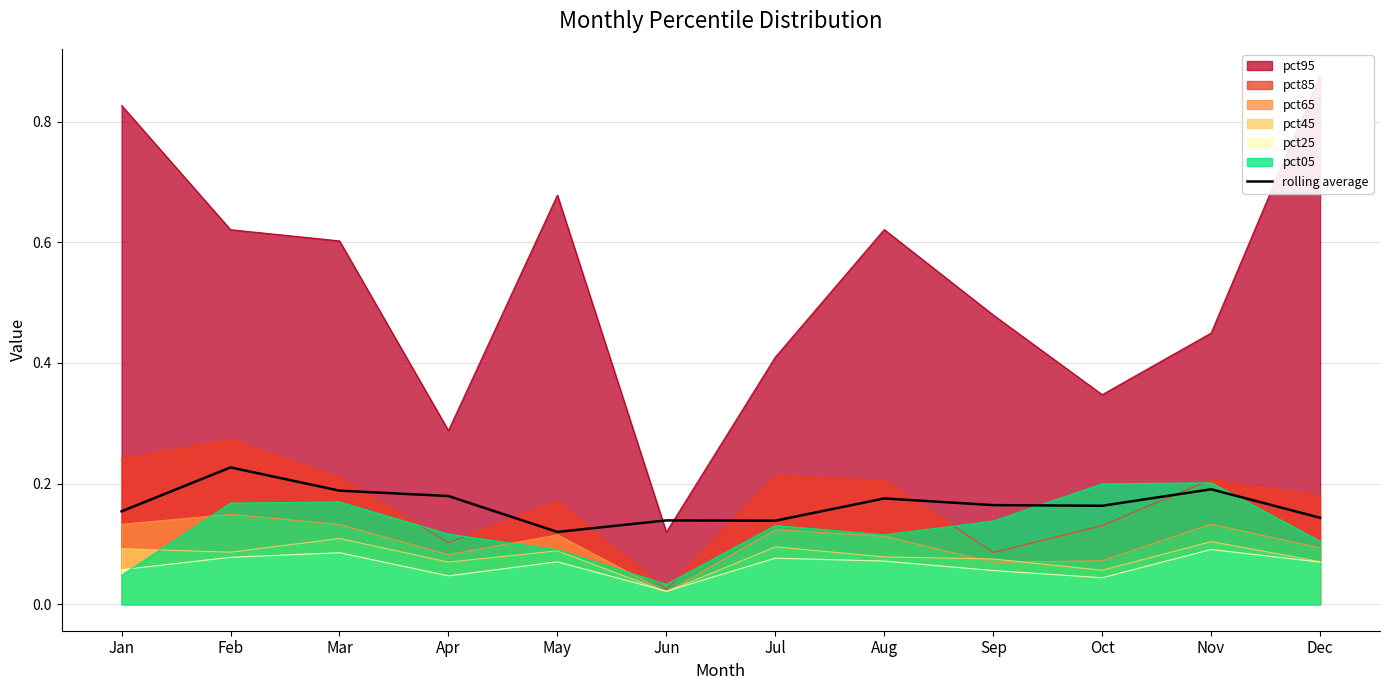

Reading right to left, what are all the values shown in this chart?

Dec=0.1	Nov=0.2	Oct=0.2	Sep=0.2	Aug=0.2	Jul=0.1	Jun=0.1	May=0.1	Apr=0.2	Mar=0.2	Feb=0.2	Jan=0.2